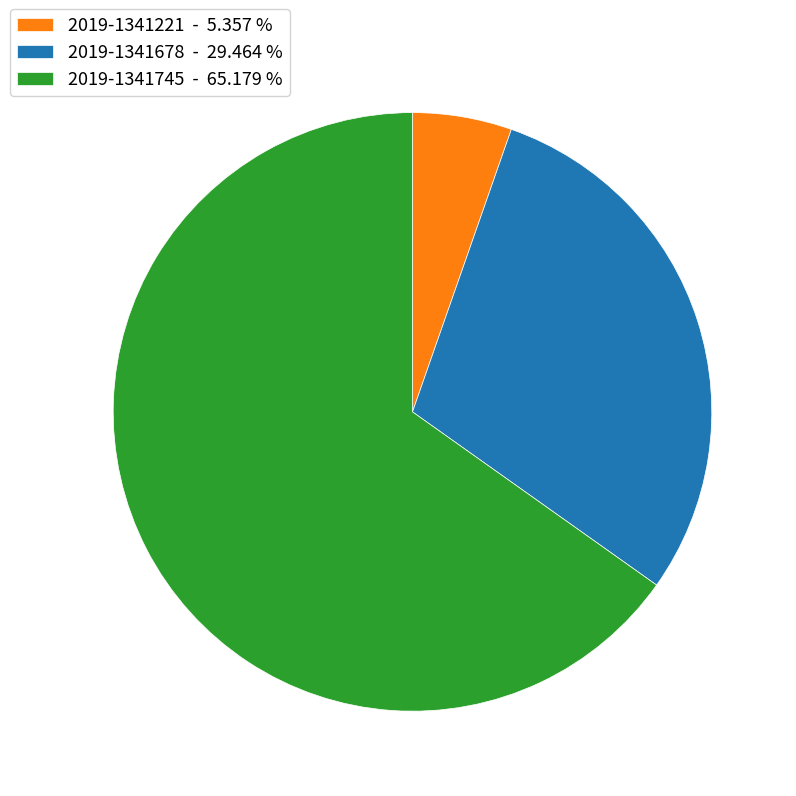

How many segments does this pie chart have?

3